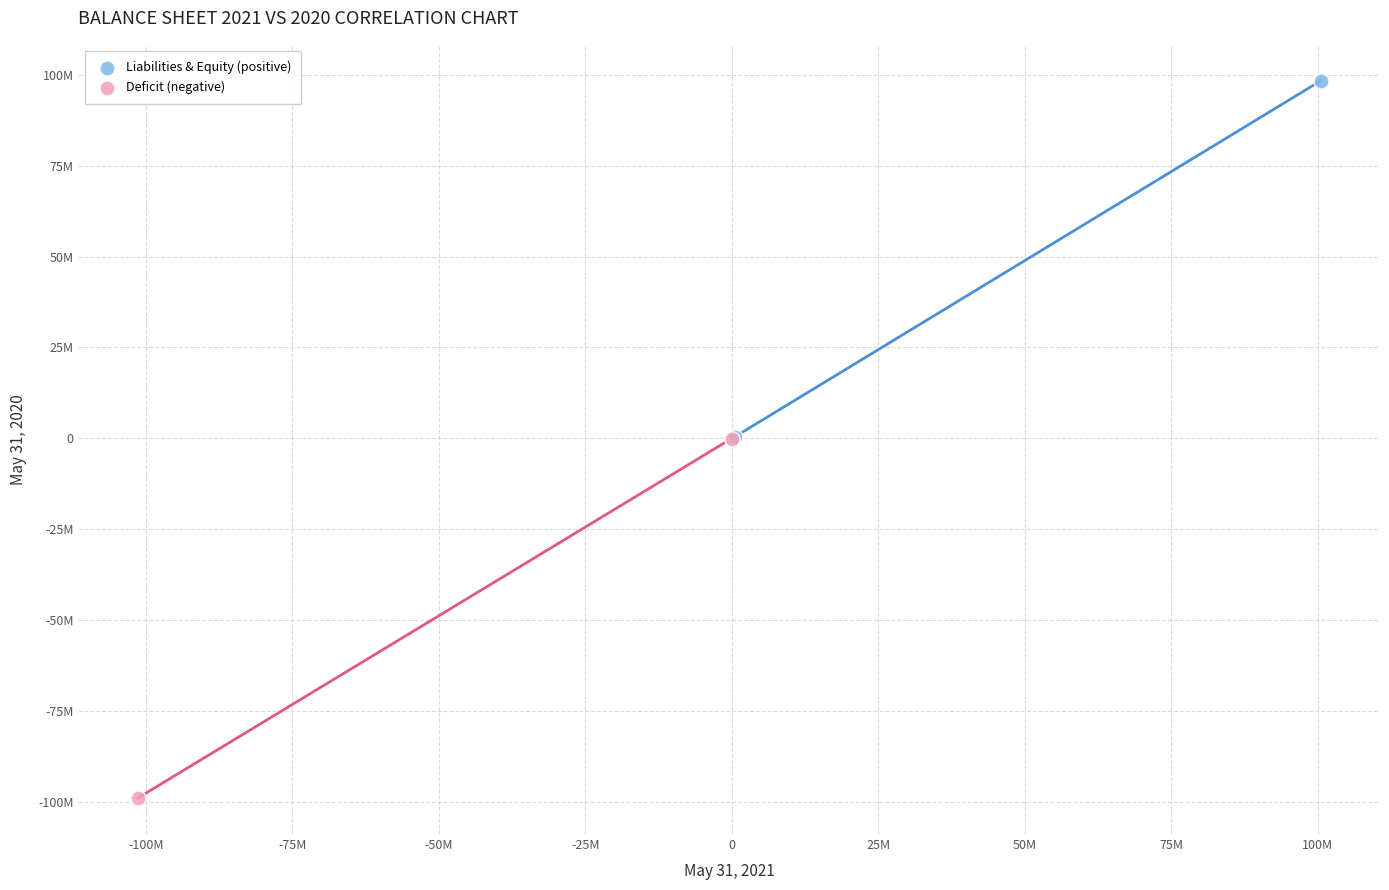

What are all the series names shown in the legend?

Liabilities & Equity (positive), Deficit (negative)